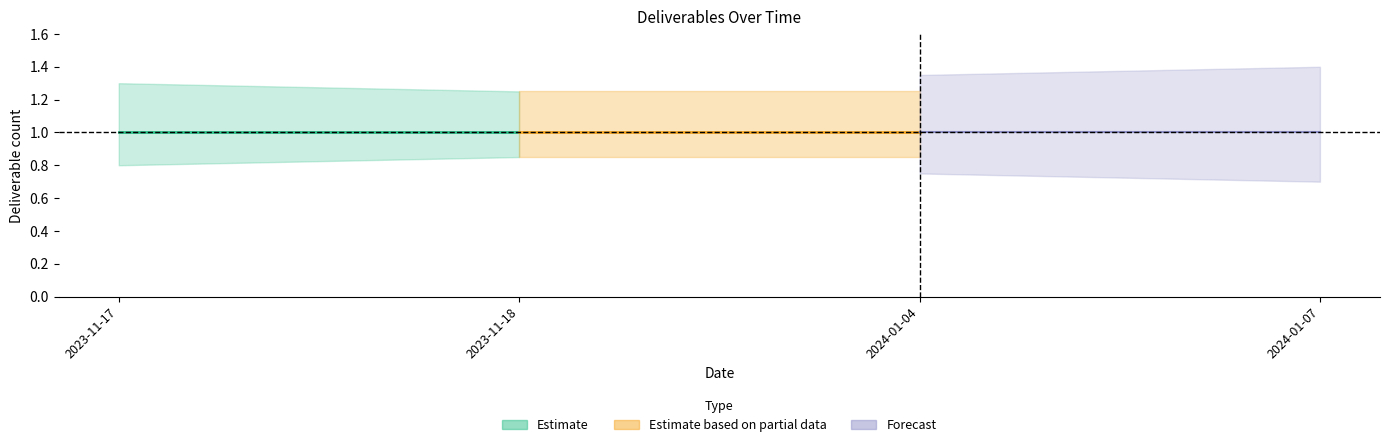

What is the greatest value displayed?

1.4